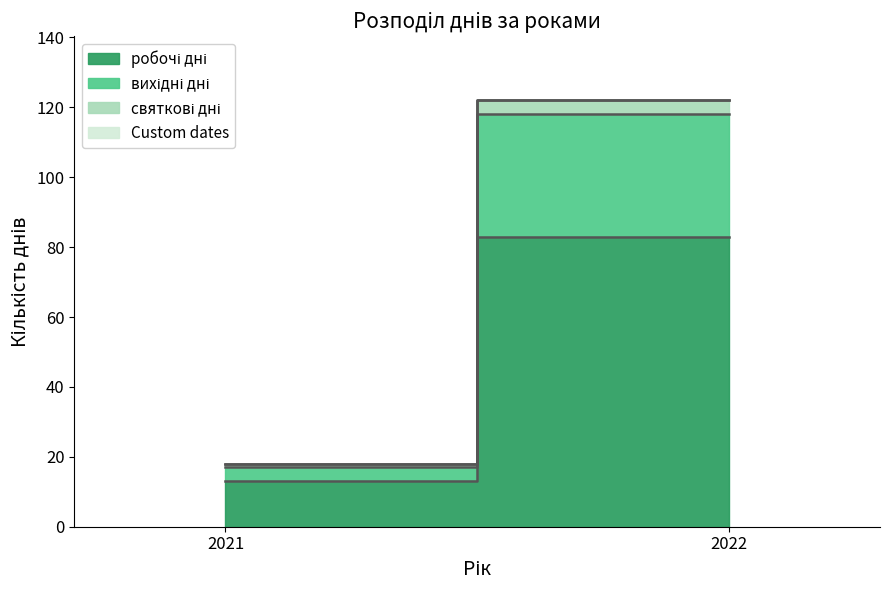

Reading right to left, list all the values displayed in this chart.

робочі дні: 83	13
вихідні дні: 35	4
святкові дні: 4	1
Custom dates: 0	0